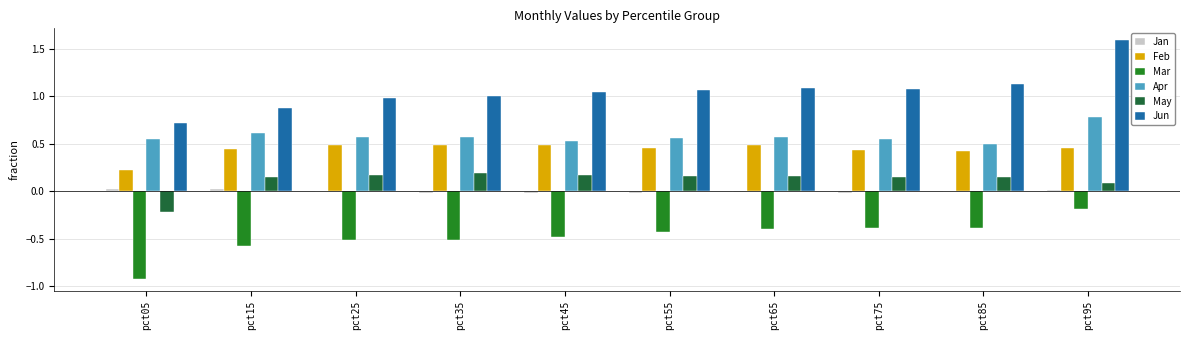

What is the greatest value displayed?

1.6